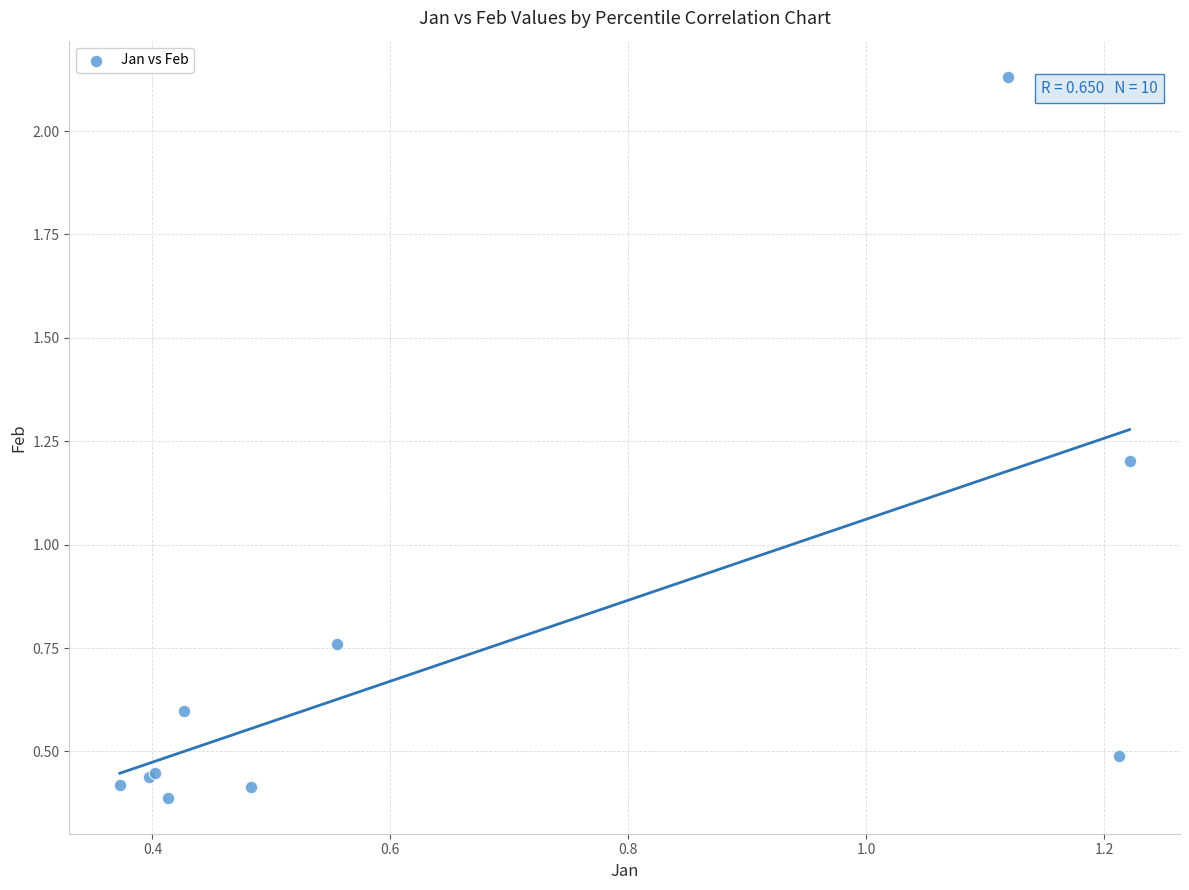

What Y value in the scatter plot is closest to 1?

1.2